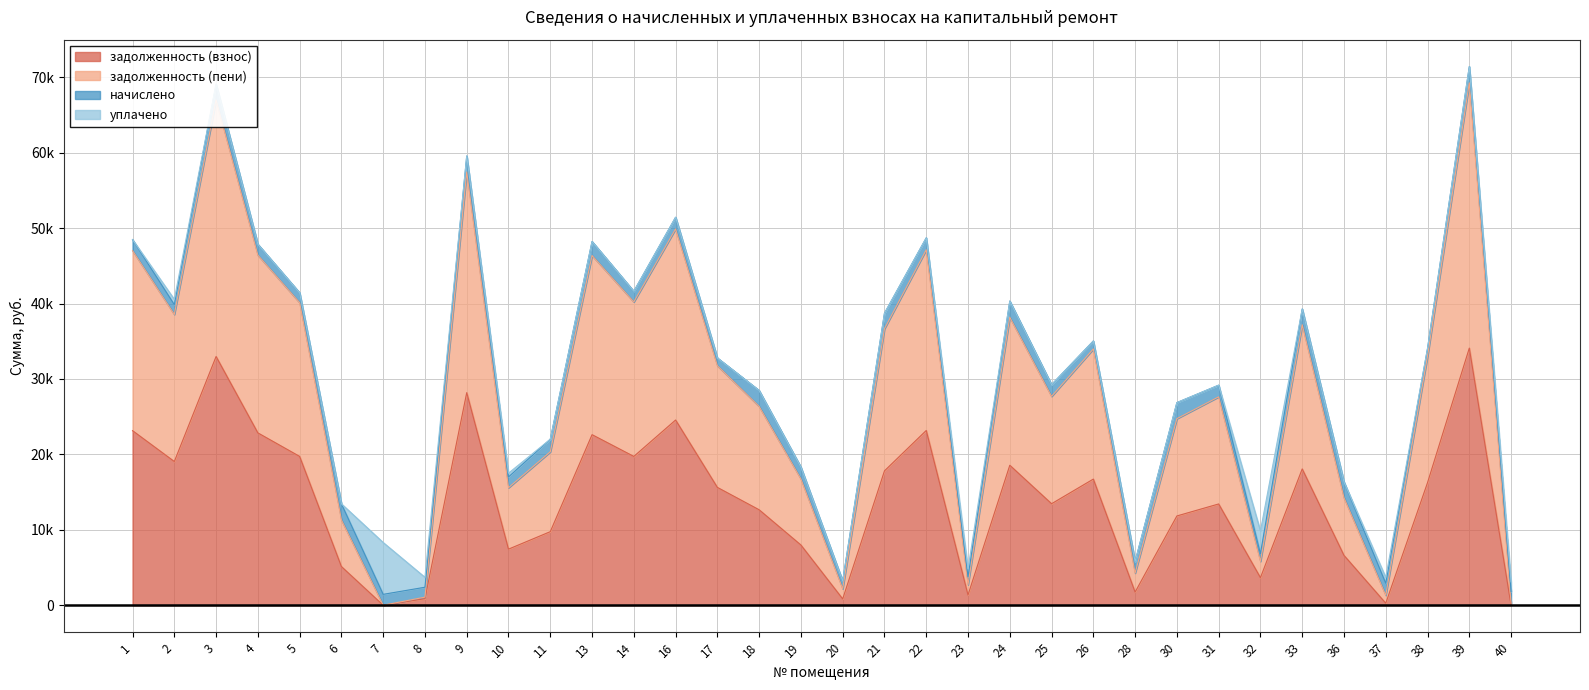

True or false: задолженность (пени) and задолженность (взнос) cross at least once.

False